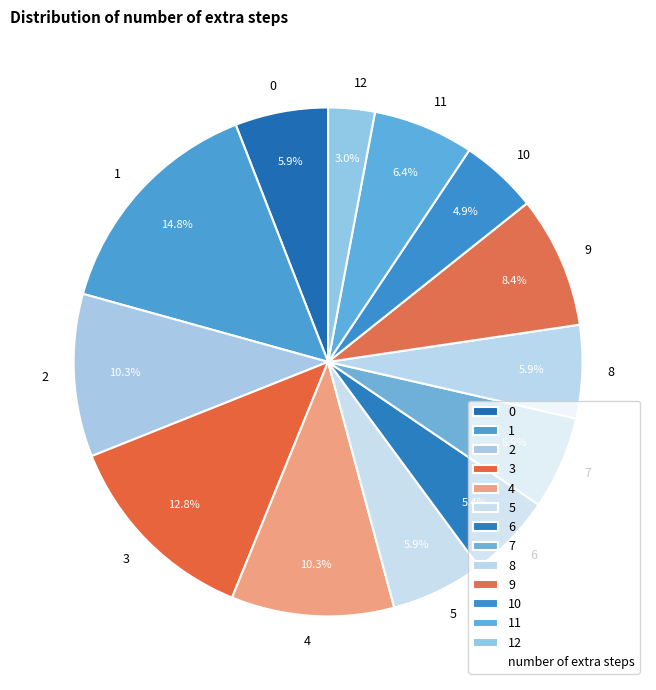

To the nearest percent, what is the average slice percentage?

8%